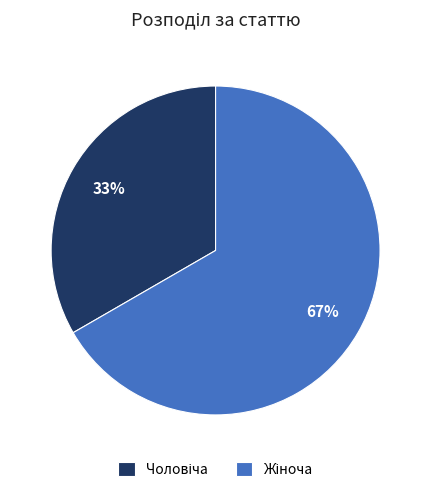

To the nearest percent, what is the average slice percentage?

50%